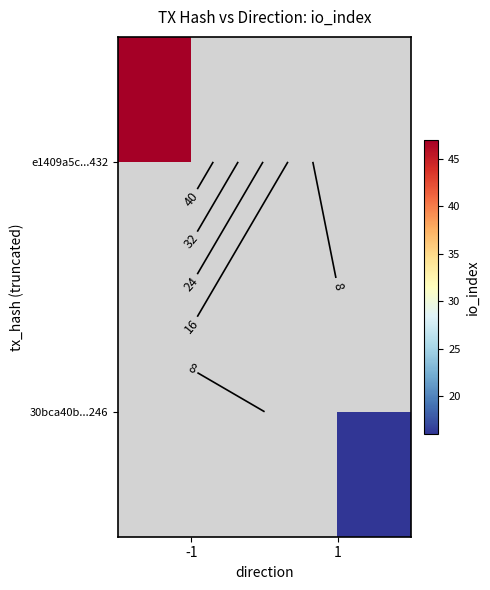

Which has a higher value, 1 or -1?

-1